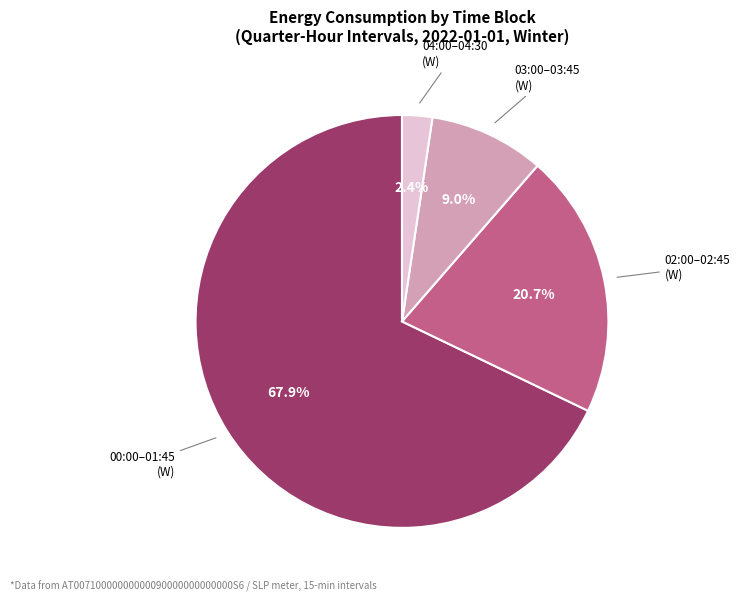

Rank the categories by value from highest to lowest.

00:00–01:45 (W), 02:00–02:45 (W), 03:00–03:45 (W), 04:00–04:30 (W)